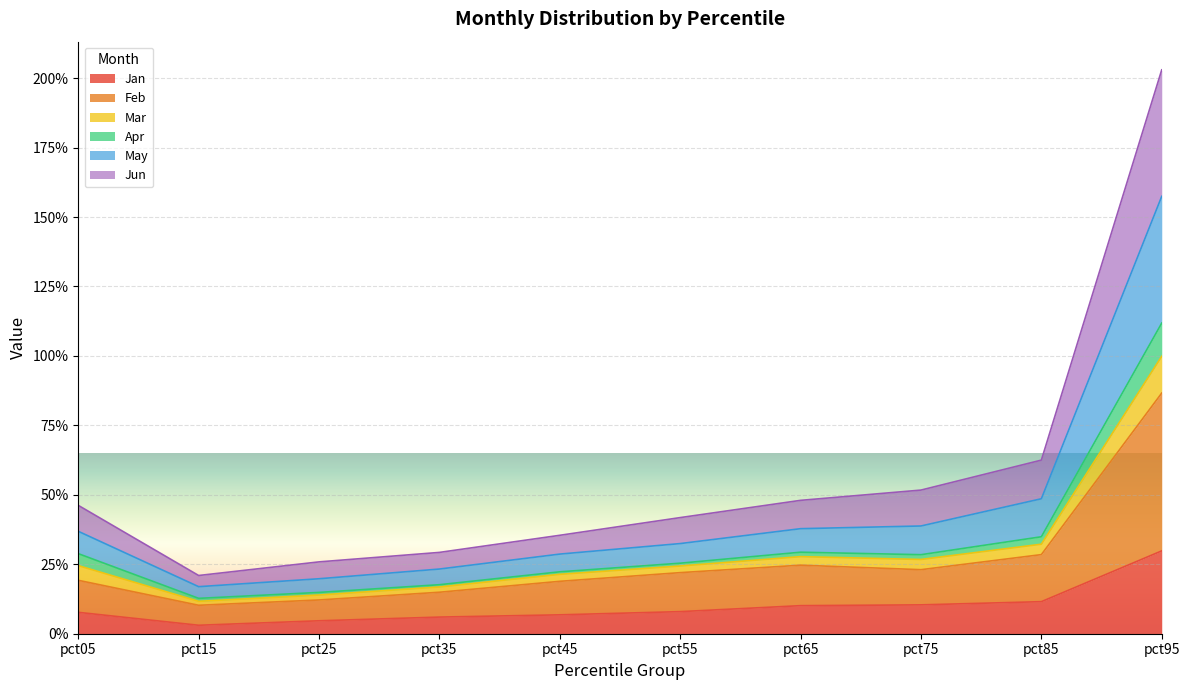

At which category does Jun reach its first local valley?

pct15